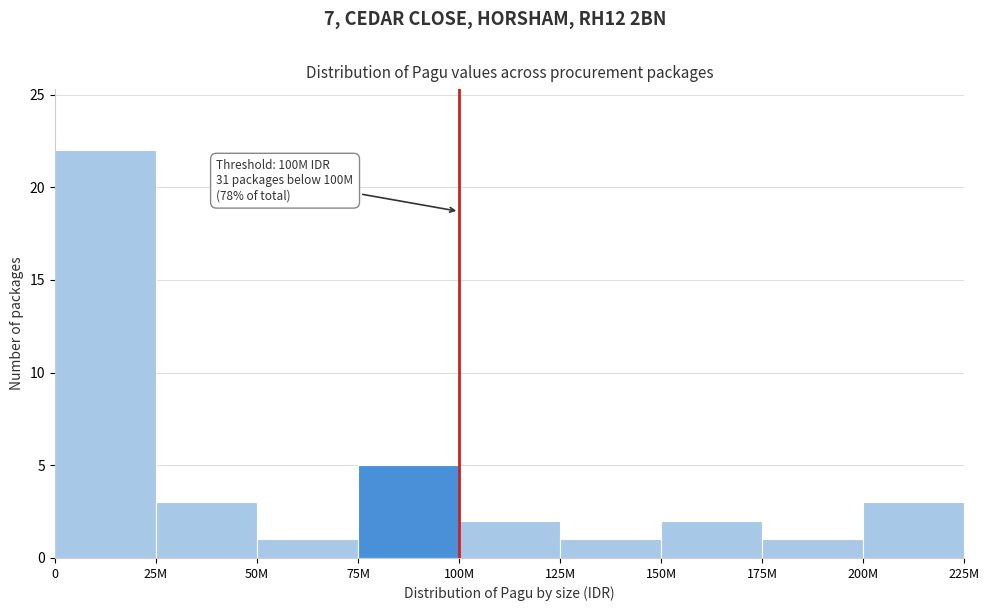

Reading left to right, what are all the values shown in this chart?

0=22	25M=3	50M=1	75M=5	100M=2	125M=1	150M=2	175M=1	200M=3